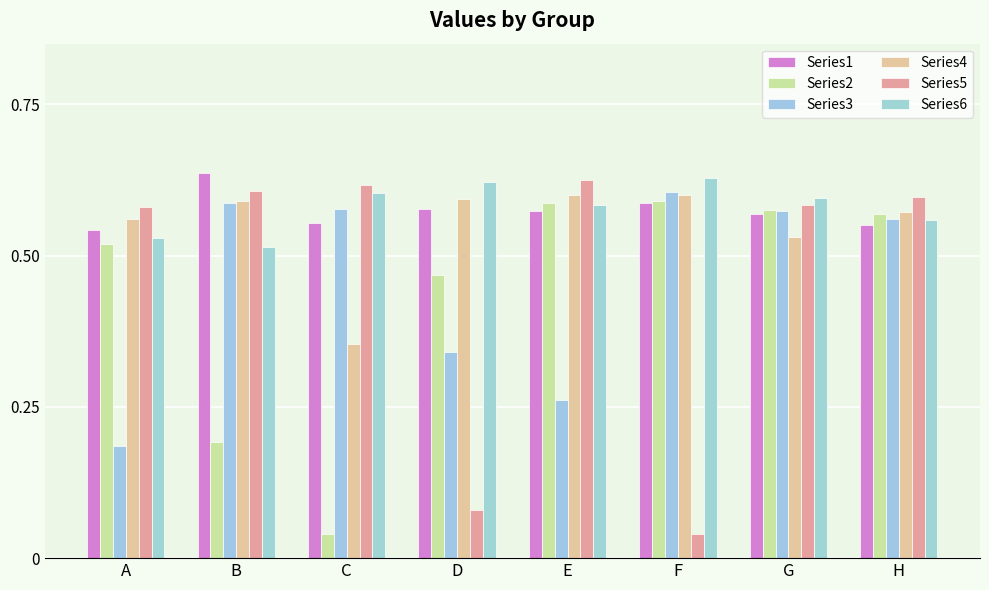

What is the total value across all series at A?

2.9